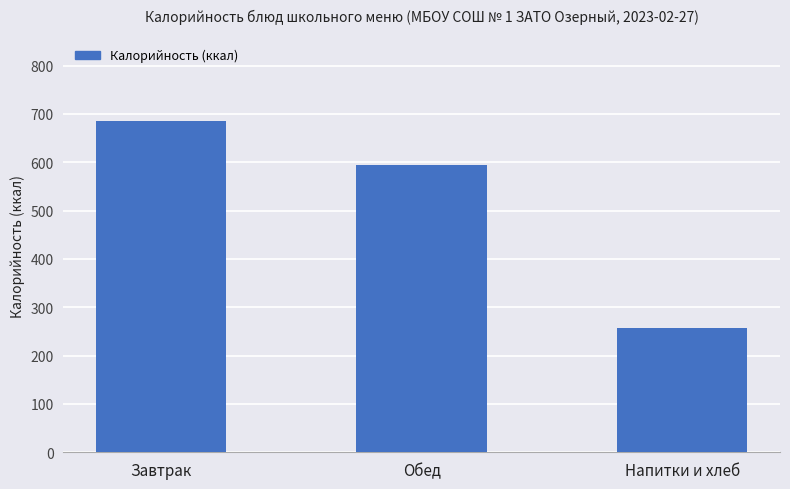

What is the difference between the maximum and minimum values?

429.0